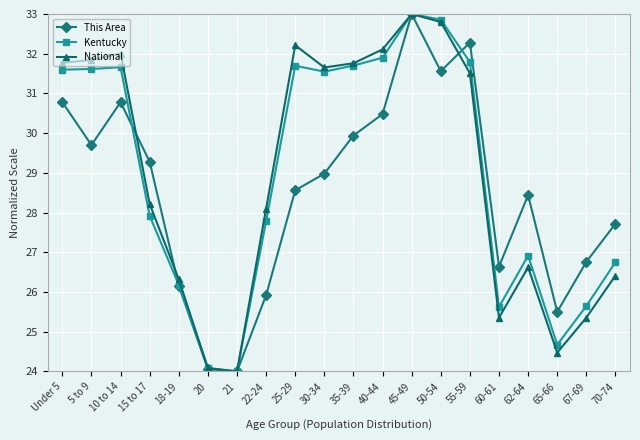

True or false: National and This Area intersect in this chart.

True